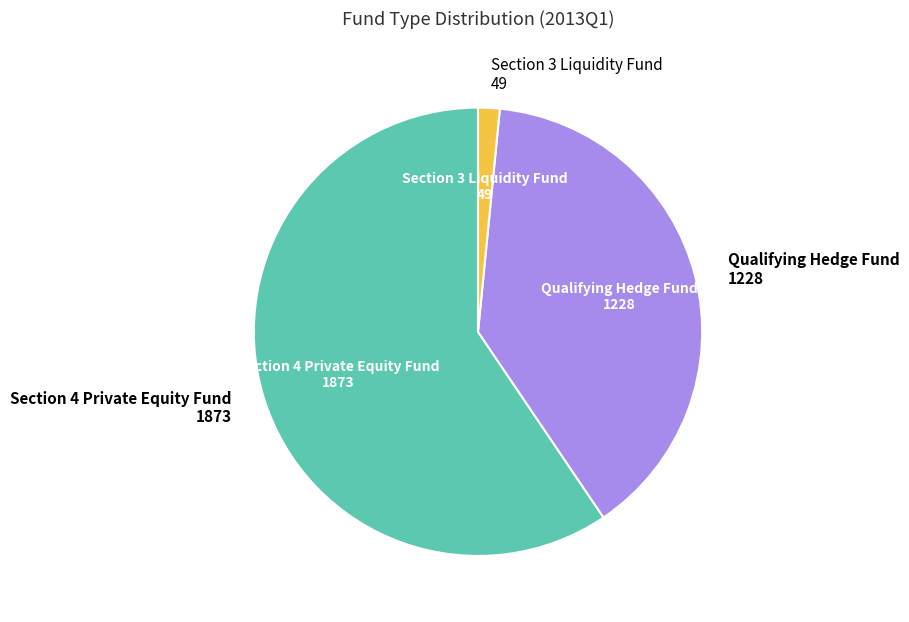

Is there any slice that represents more than half of the pie?

Yes